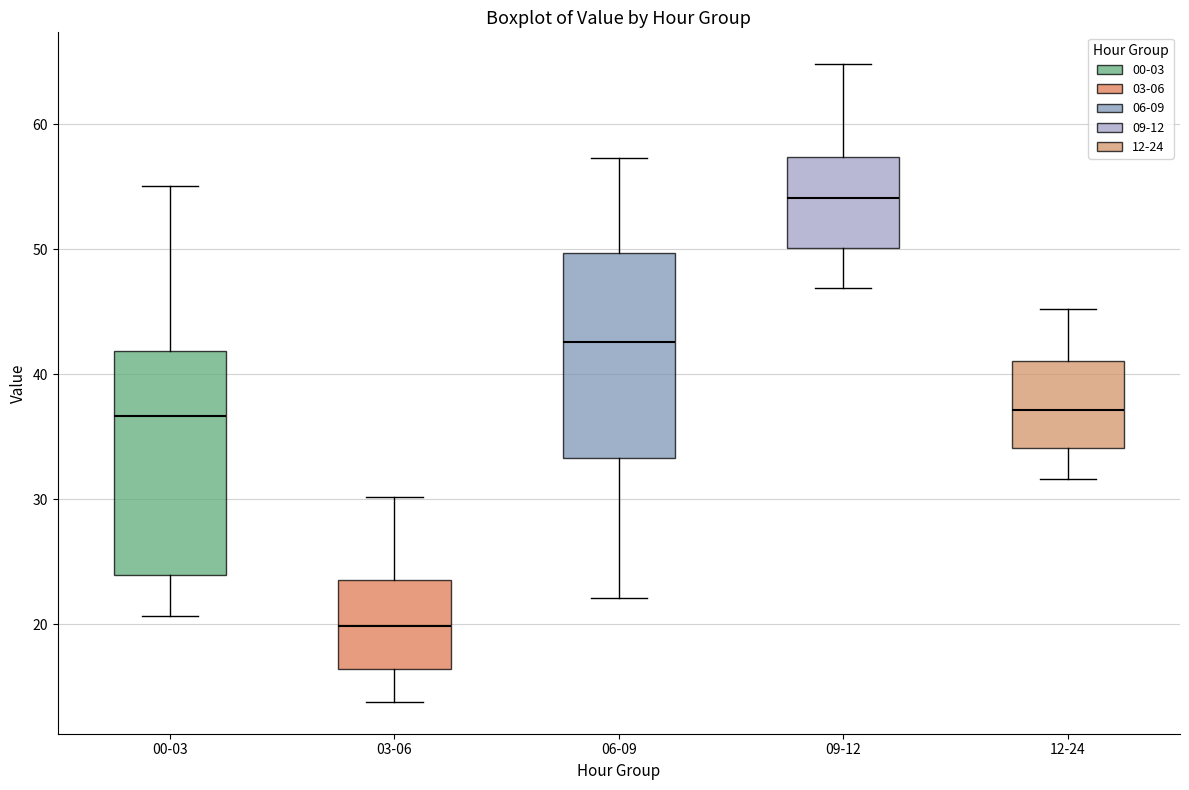

Which box is the tallest, from its lower edge to its upper edge?

00-03